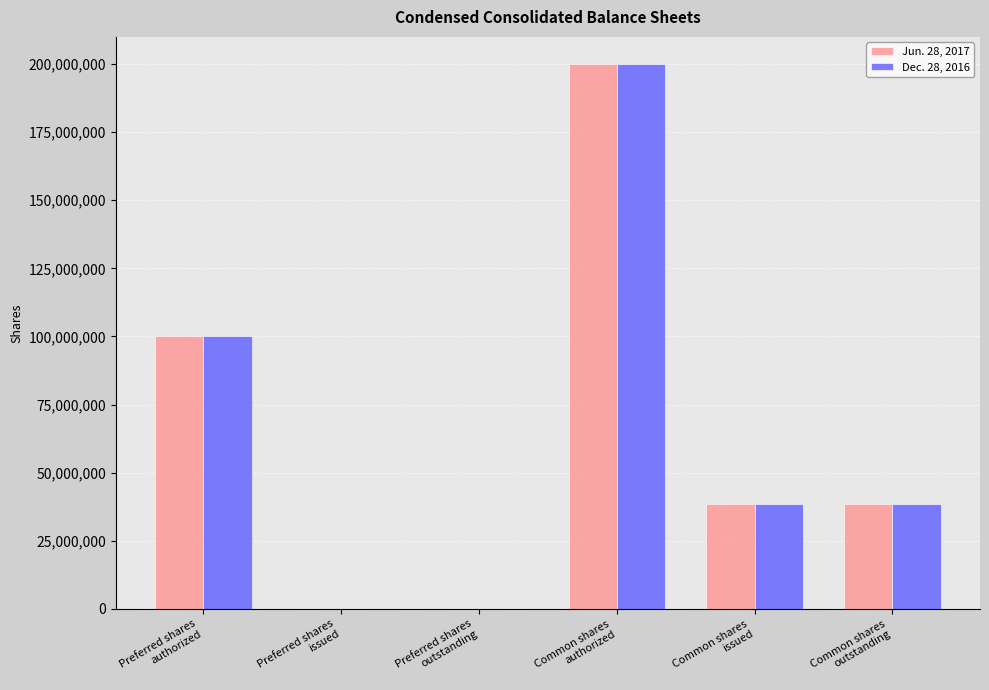

What is the greatest value displayed?

200000000